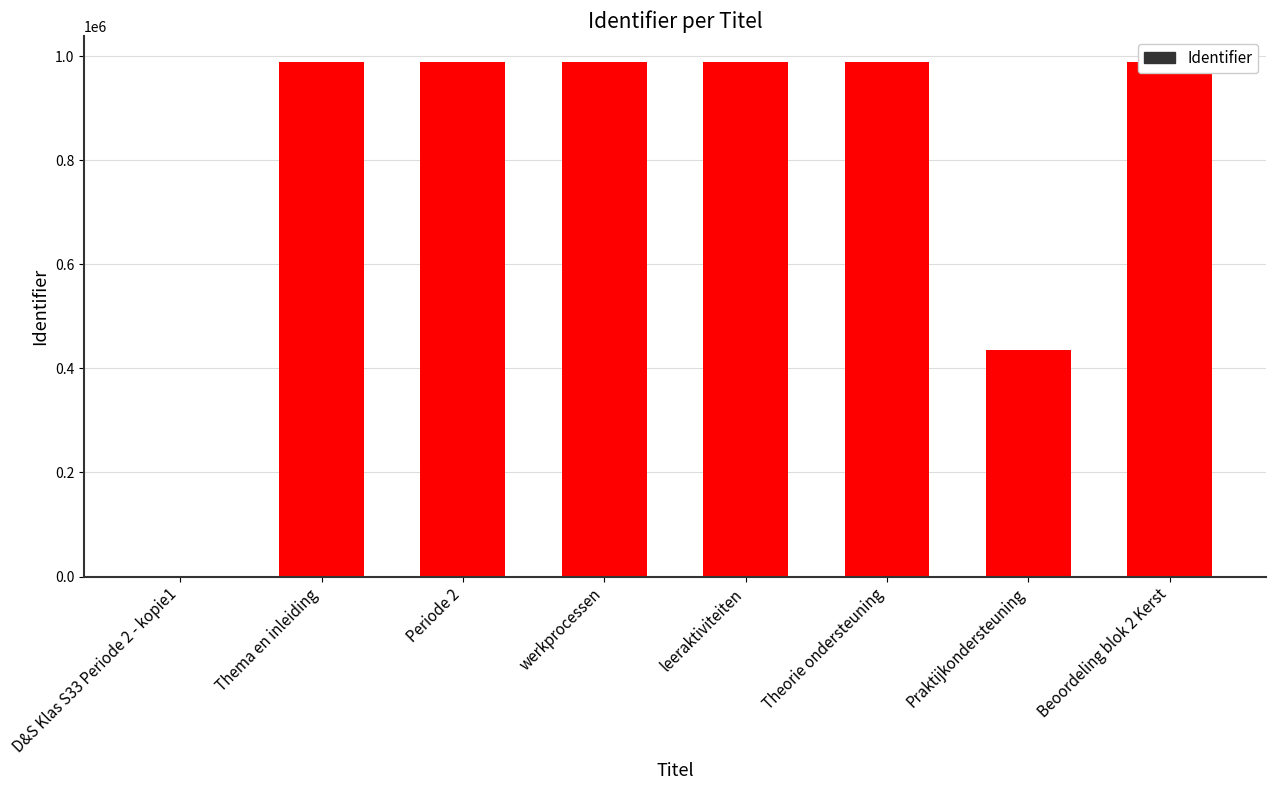

How many values exceed 989333?

3